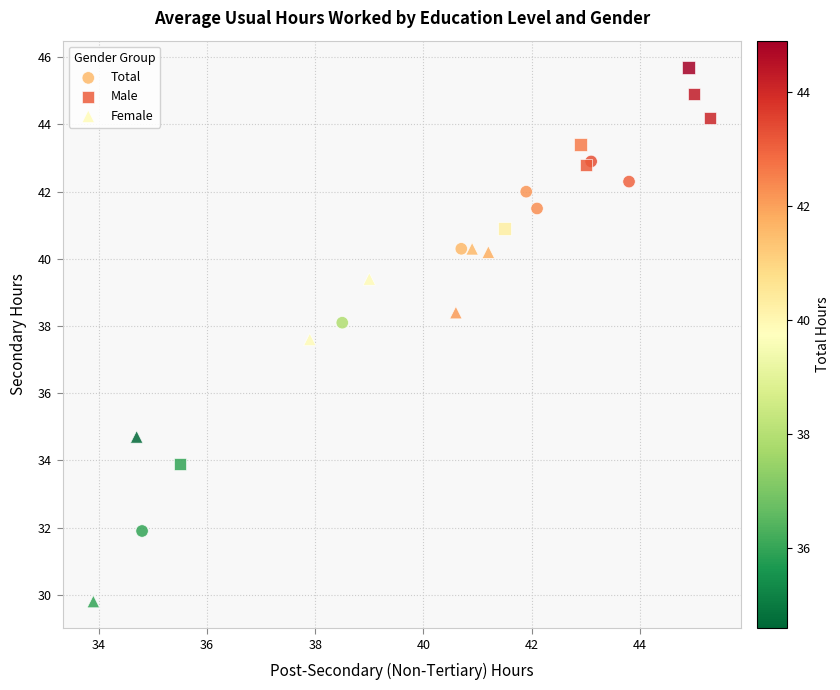

Which series reaches the maximum Y coordinate?

Male